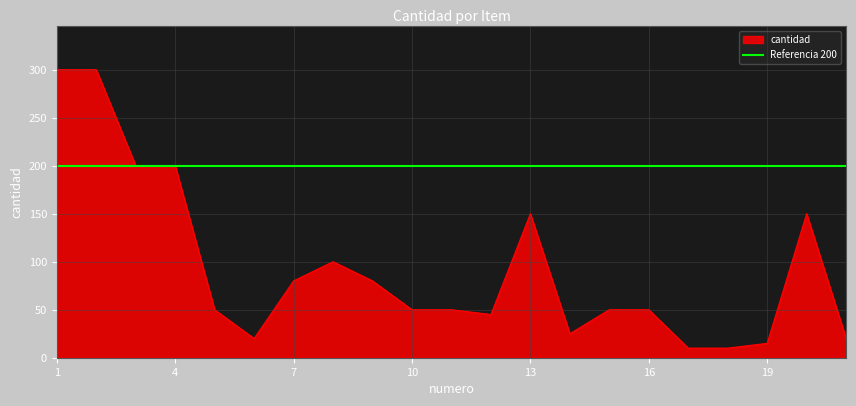

How many points are lower than both their immediate neighbors (excluding endpoints)?

3